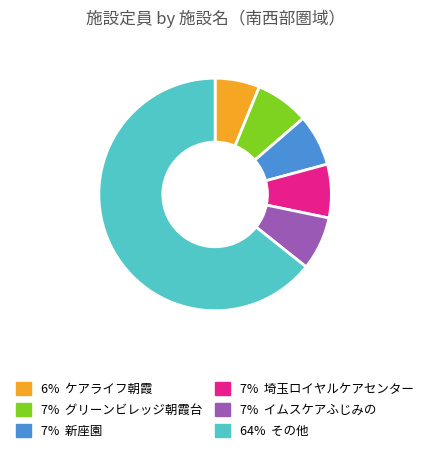

Does any single category account for the majority?

Yes